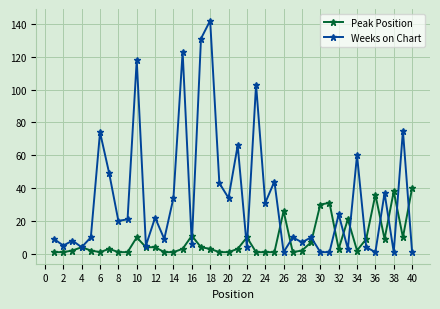

List the series in order of their overall mean, highest first.

Weeks on Chart, Peak Position